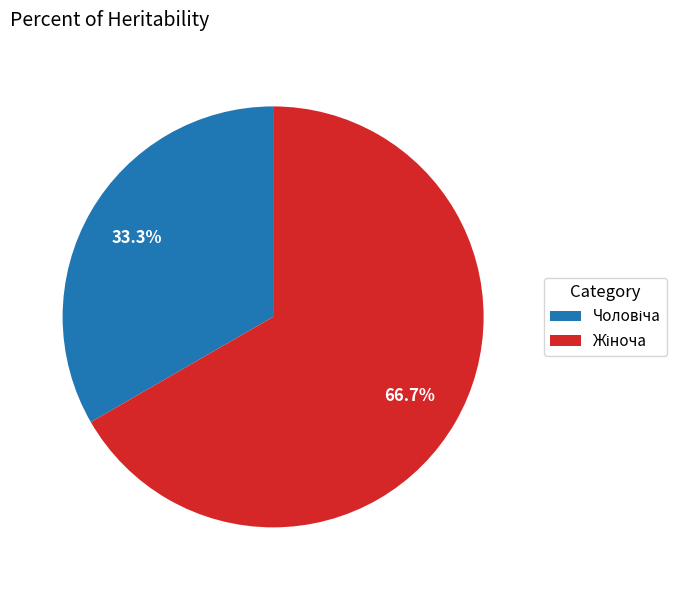

To the nearest percent, what is the difference between the largest and smallest slice percentages?

33%